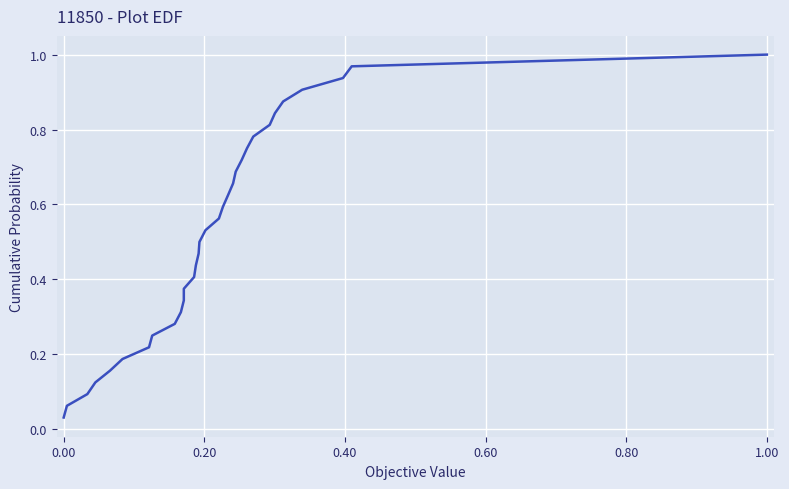

True or false: the data has more than 2 interior local peaks.

False